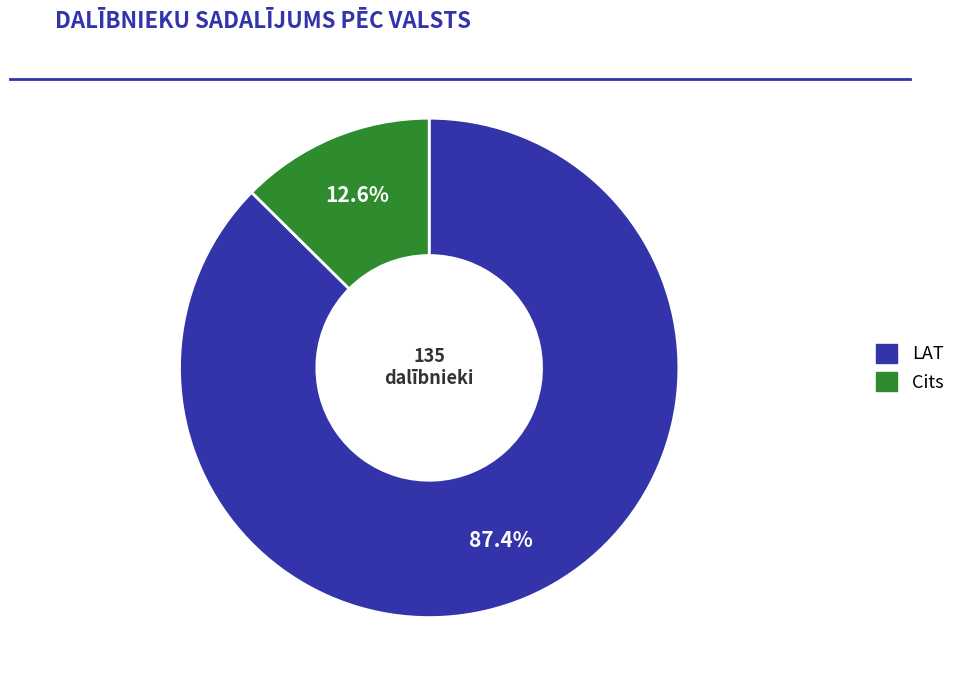

Is there any slice that represents more than half of the pie?

Yes